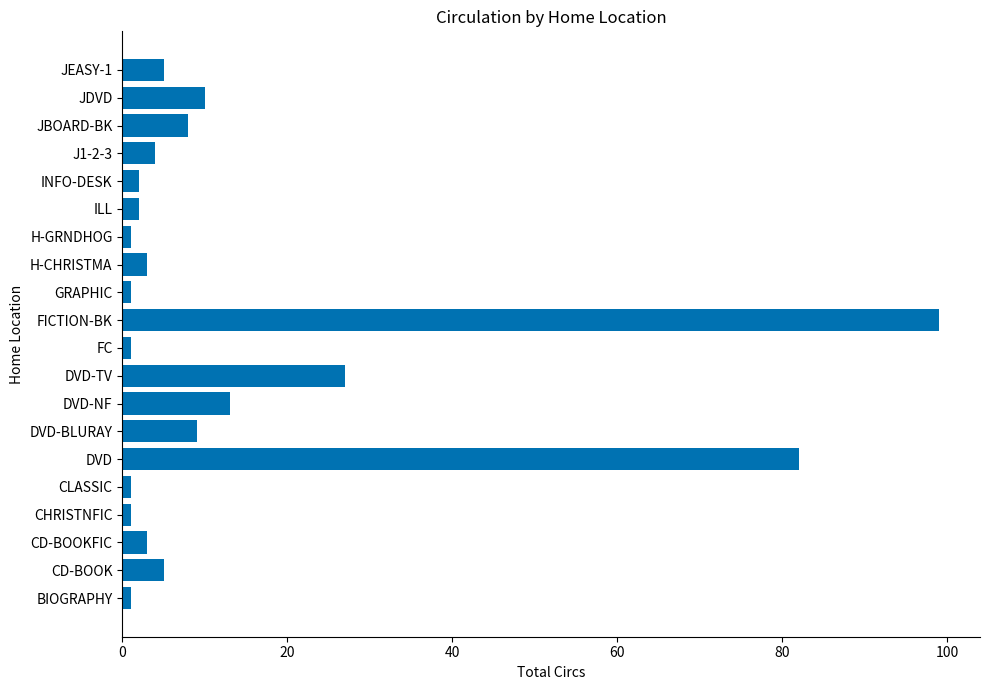

True or false: the data shows 17 at JDVD.

False